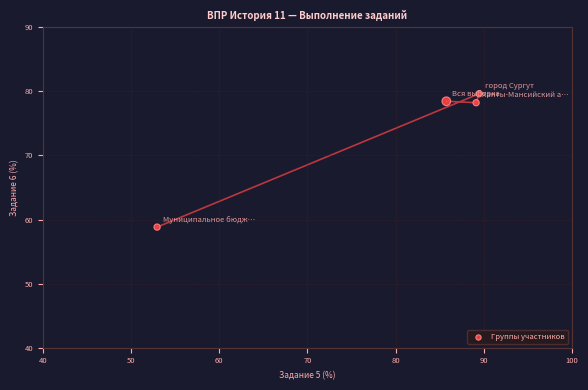

What is the range of X values (max minus min)?

36.5